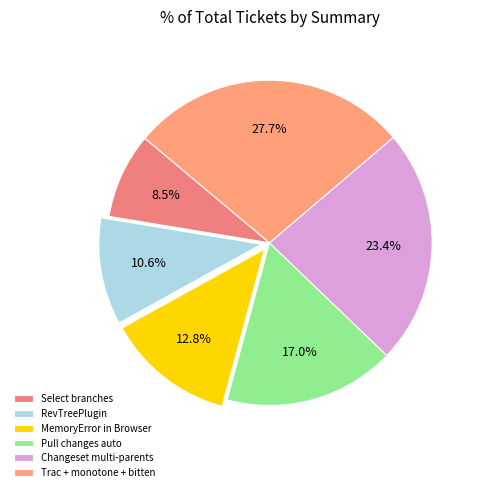

How many segments does this pie chart have?

6